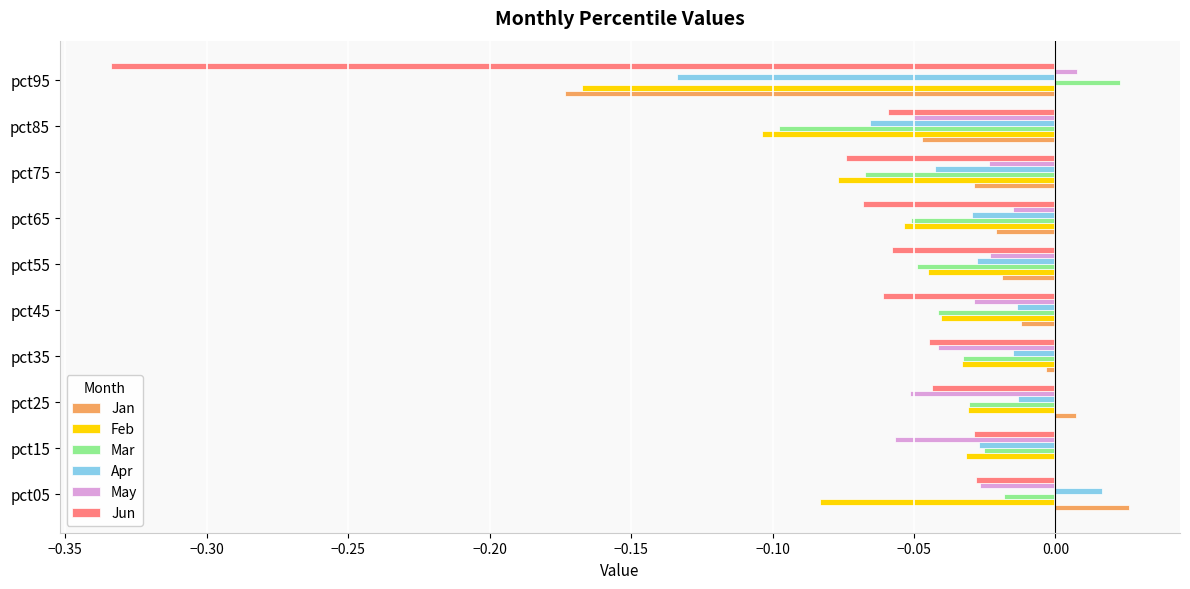

At which category is the sum across all series the highest?

pct05